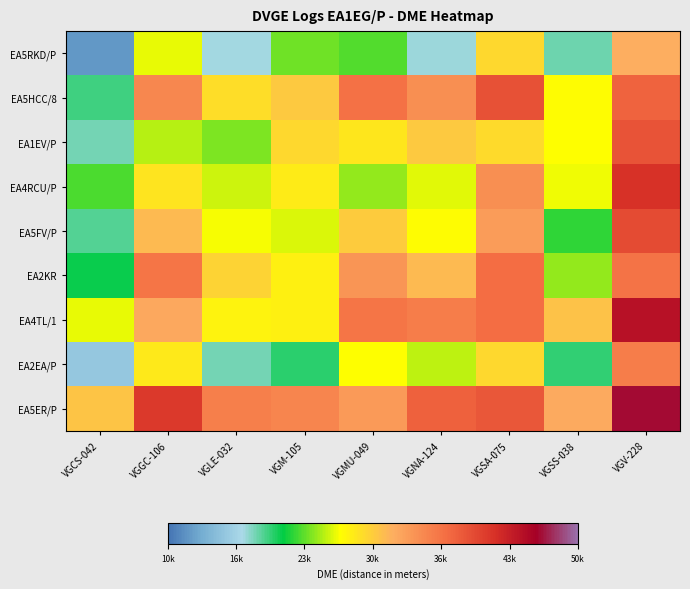

At how many categories does at least one series exceed 20521?

9